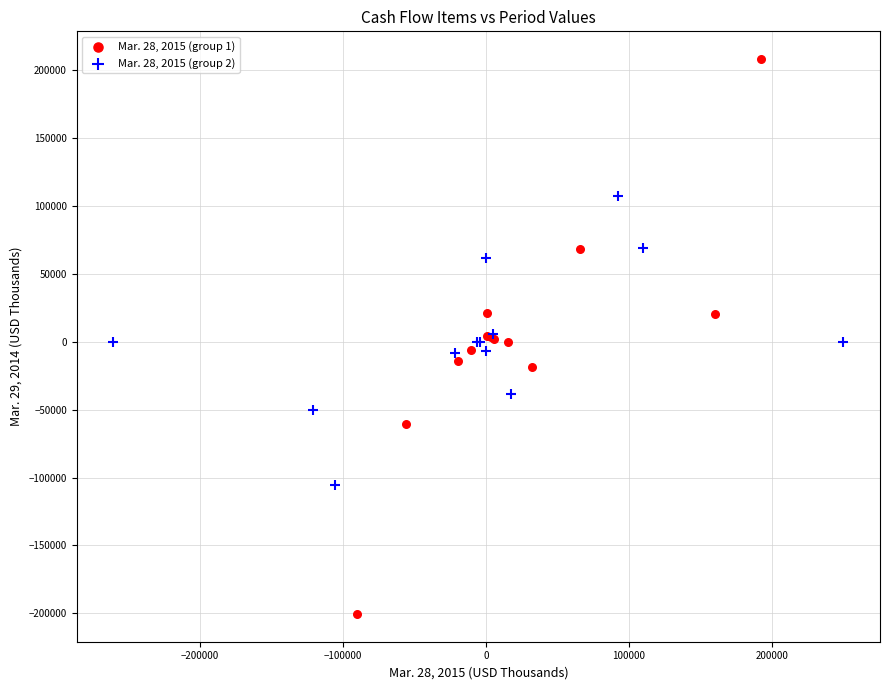

Which series contains the highest Y value?

Mar. 28, 2015 (group 1)